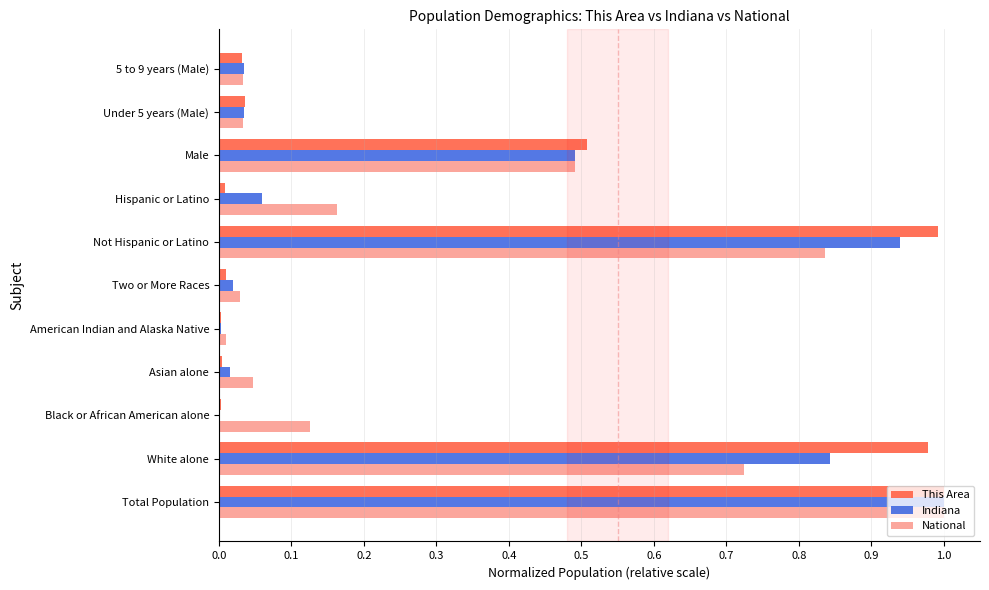

Which series changed the most between Black or African American alone and Male?

This Area